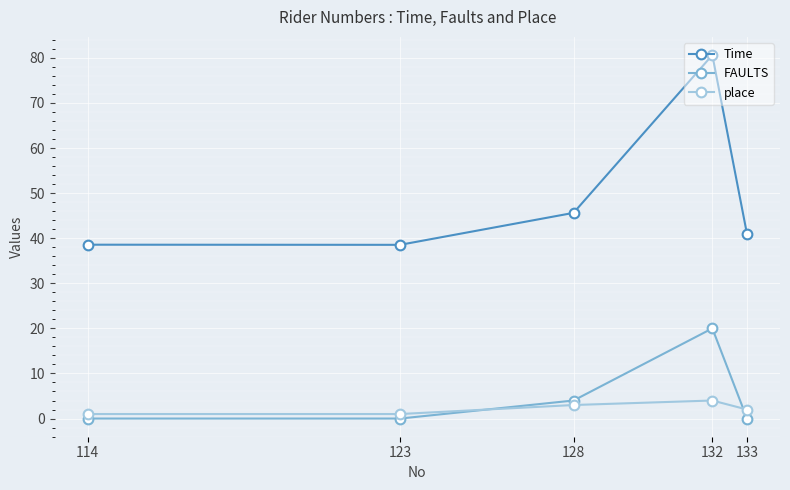

What is the sum of the Time values at 133 and 114?

79.4